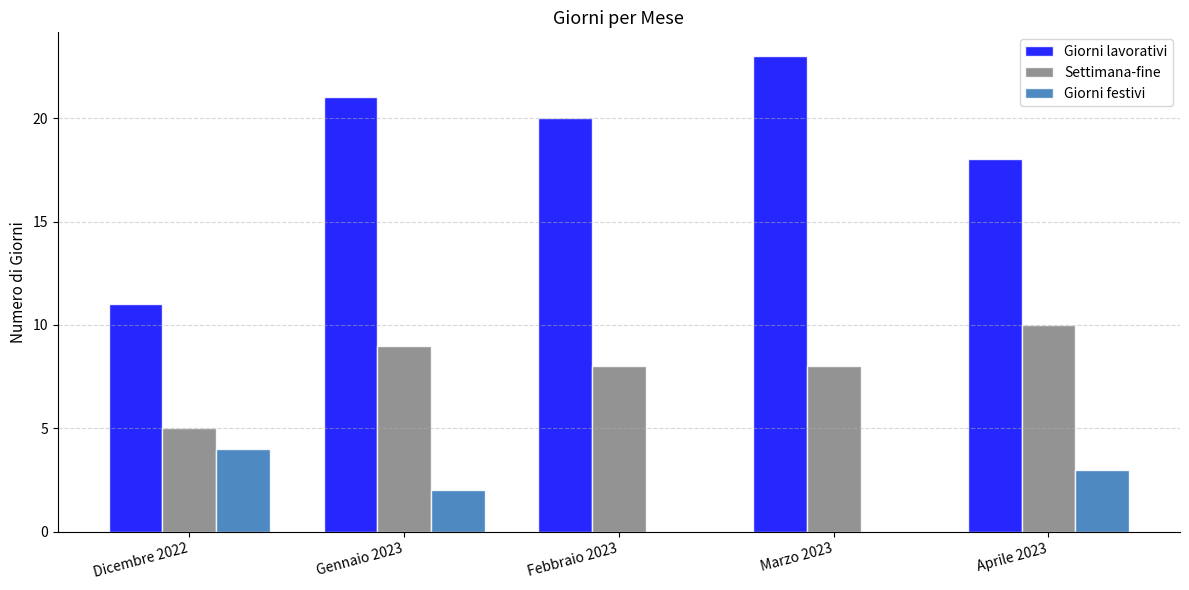

Between Gennaio 2023 and Febbraio 2023, which series saw the biggest shift?

Giorni festivi